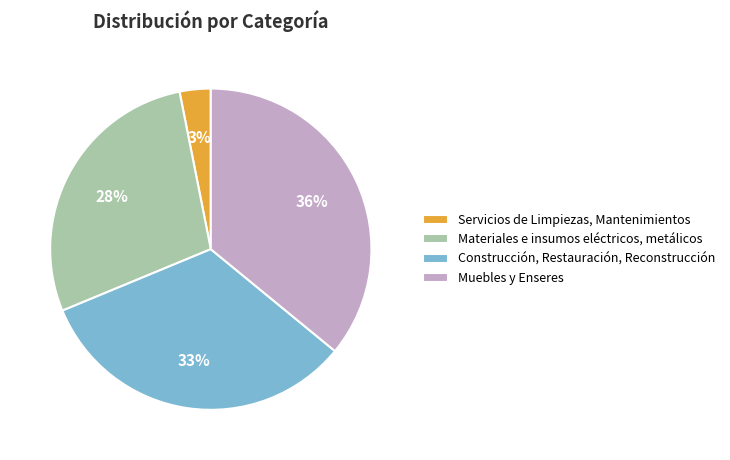

Which category has the smallest portion of the pie?

Servicios de Limpiezas, Mantenimientos